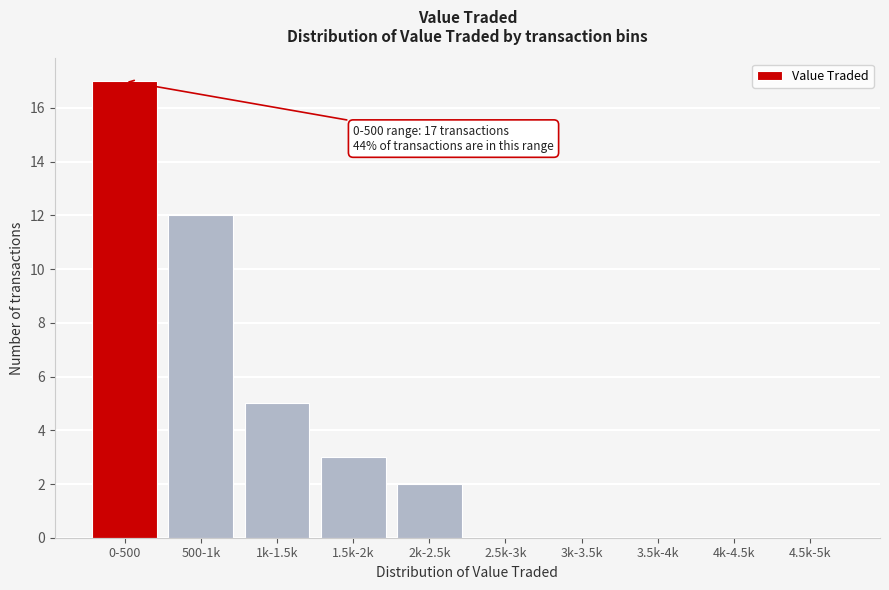

Reading left to right, transcribe all the data shown in this chart.

0-500=17	500-1k=12	1k-1.5k=5	1.5k-2k=3	2k-2.5k=2	2.5k-3k=0	3k-3.5k=0	3.5k-4k=0	4k-4.5k=0	4.5k-5k=0